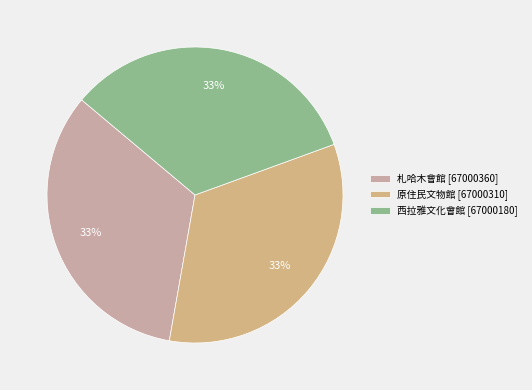

To the nearest percent, what percentage of the pie is 札哈木會館?

33%